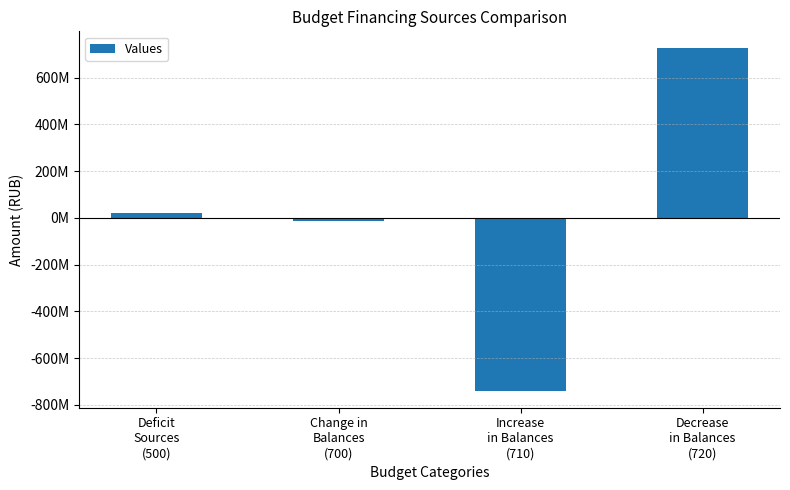

List the labels in order of value, smallest first.

Increase
in Balances
(710), Change in
Balances
(700), Deficit
Sources
(500), Decrease
in Balances
(720)